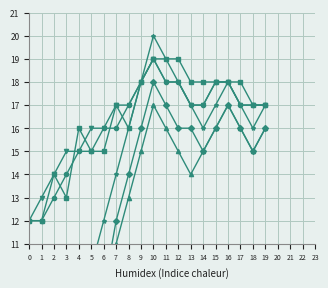

The value of Остаток начало at 13 is 17. True or false?

True